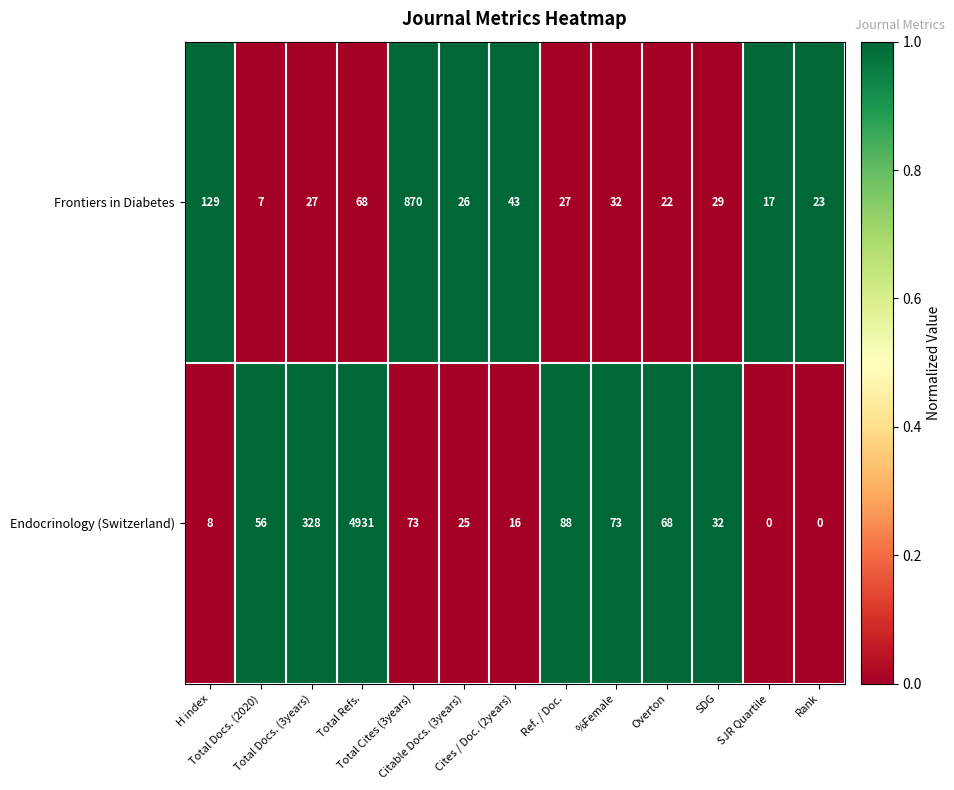

Rank the series by their maximum value, from lowest to highest.

Frontiers in Diabetes, Endocrinology (Switzerland)